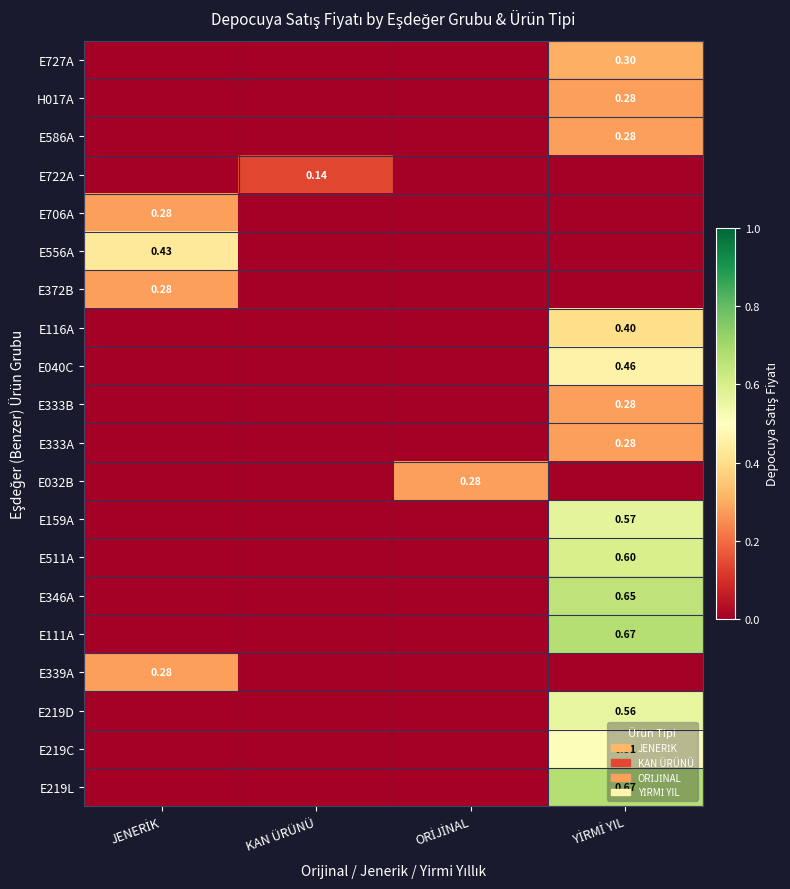

List the series in order of their peak value, highest first.

E111A, E219L, E346A, E511A, E159A, E219D, E219C, E040C, E556A, E116A, E727A, H017A, E586A, E706A, E372B, E333B, E333A, E032B, E339A, E722A